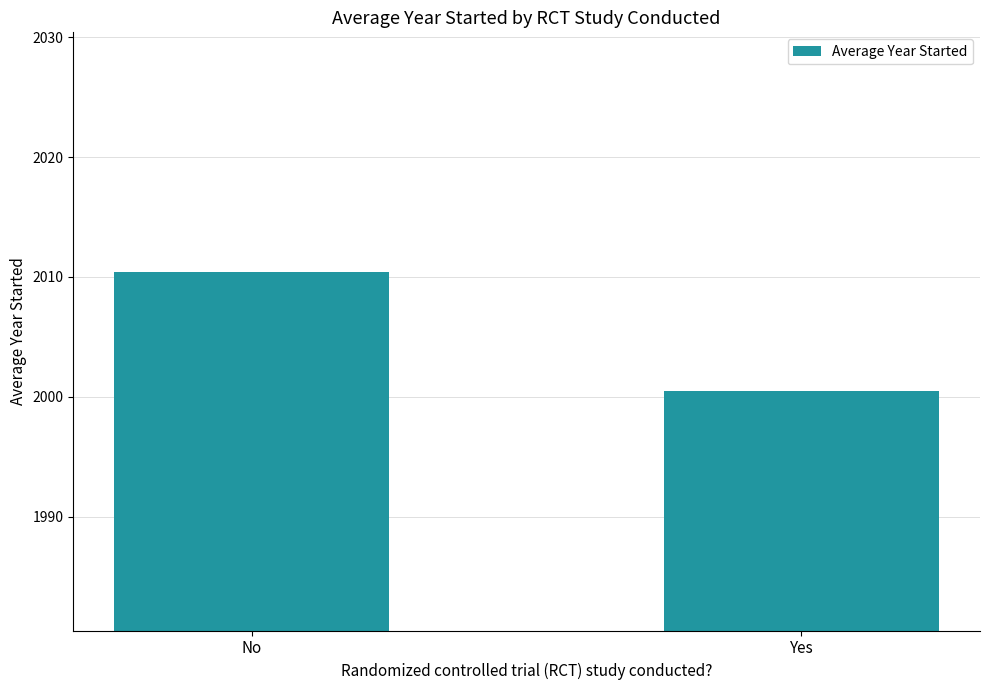

True or false: the data shows 2010.4 at No.

True